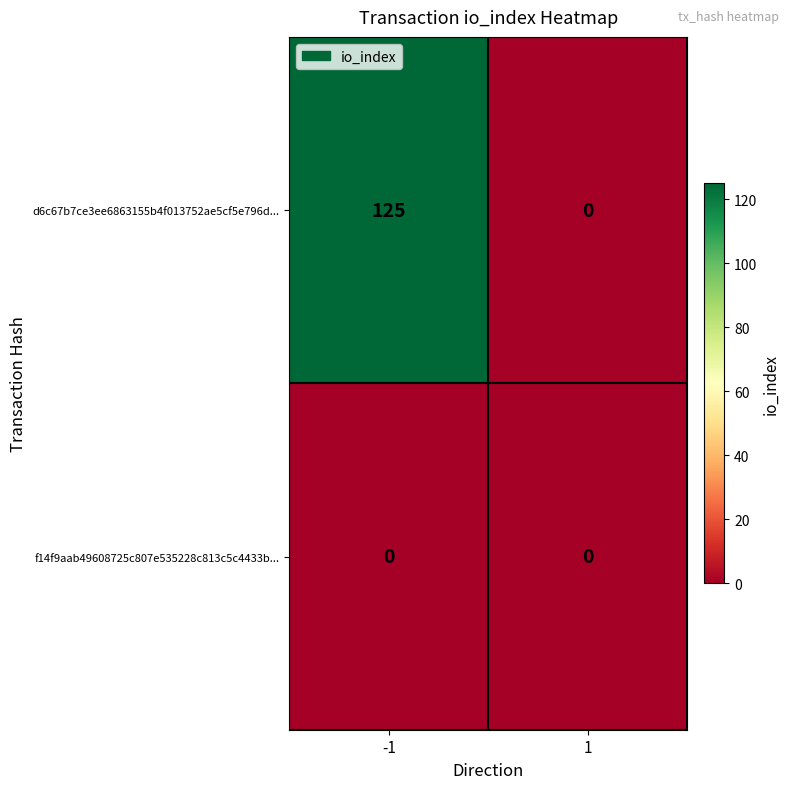

At which category is the sum across all series the highest?

-1